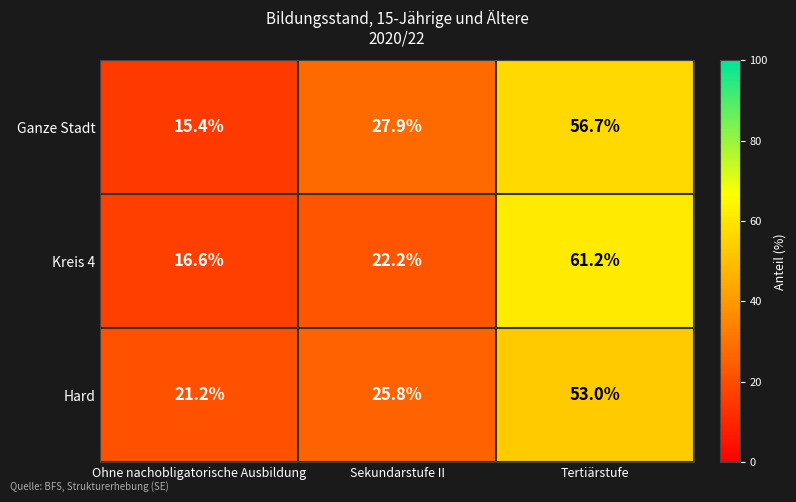

What is the average value of the Ganze Stadt series?

33.3